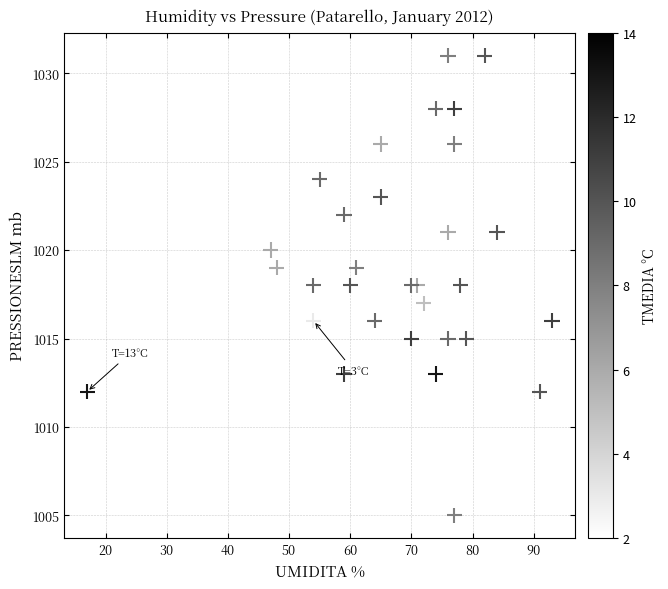

What is the range of X values (max minus min)?

76